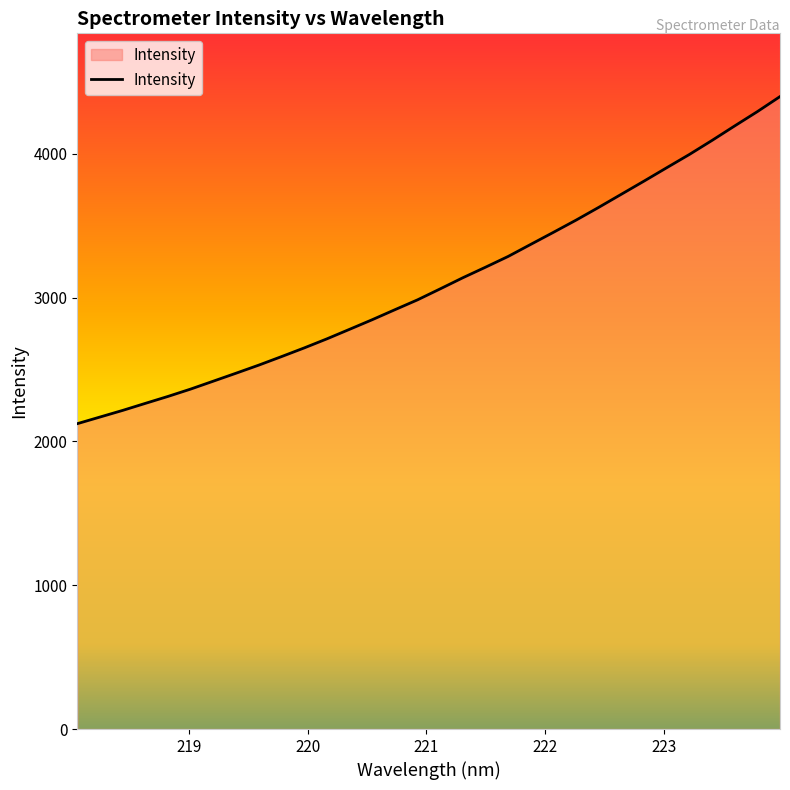

What is the difference between the maximum and minimum values?

2274.2